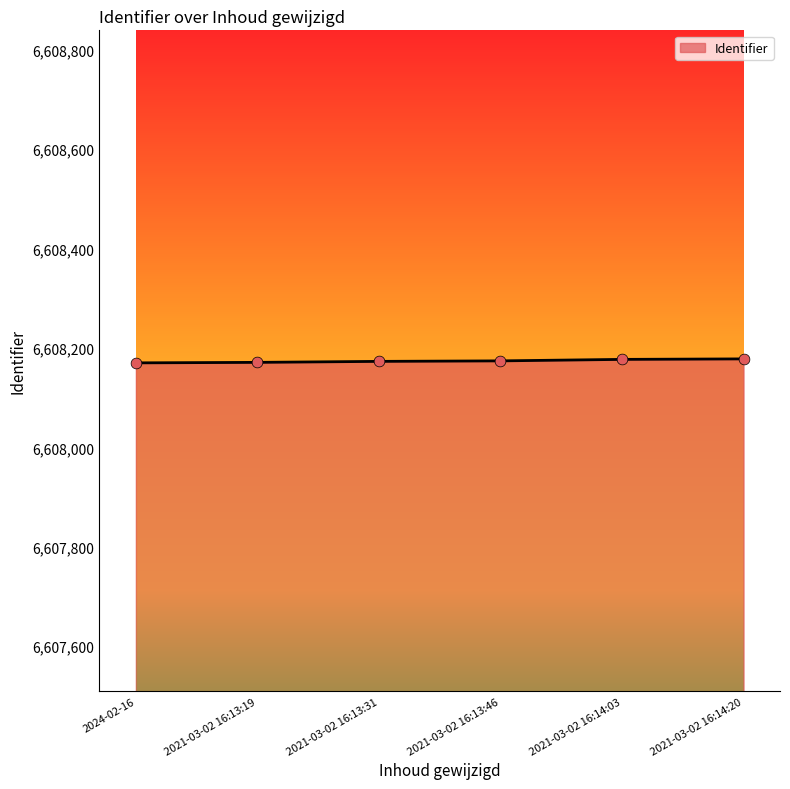

Approximately how many times larger is the value at 2021-03-02 16:13:19 compared to 2021-03-02 16:14:03?

1.0